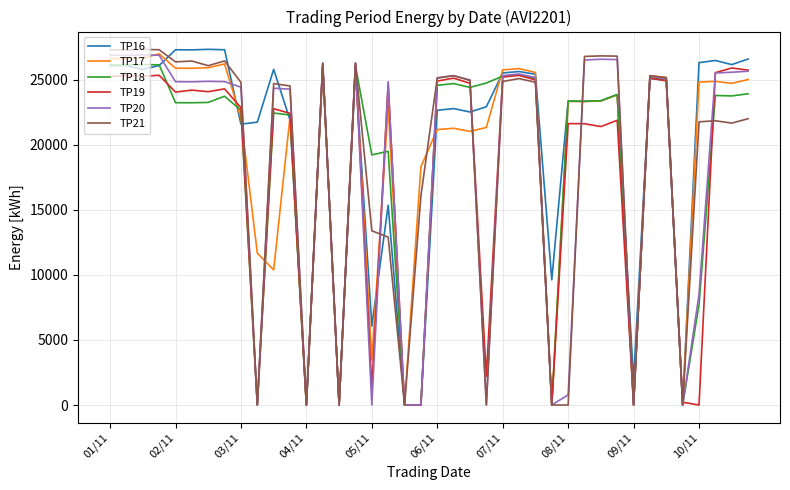

What is the maximum value shown in the chart?

27356